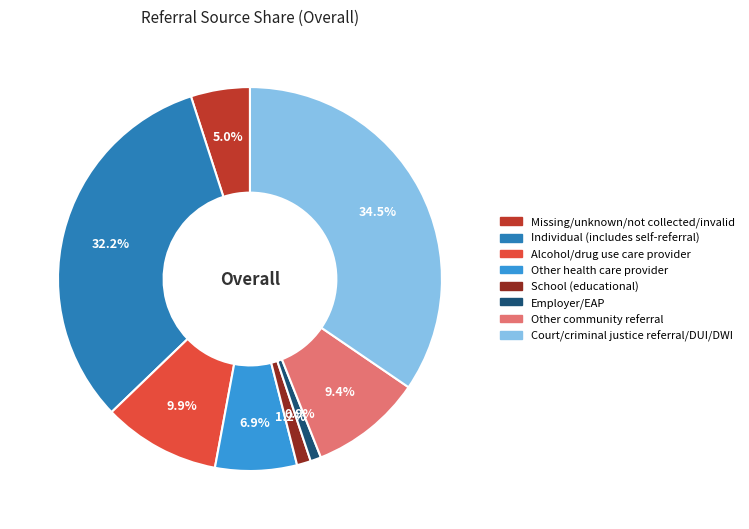

Count the number of slices in the pie.

8